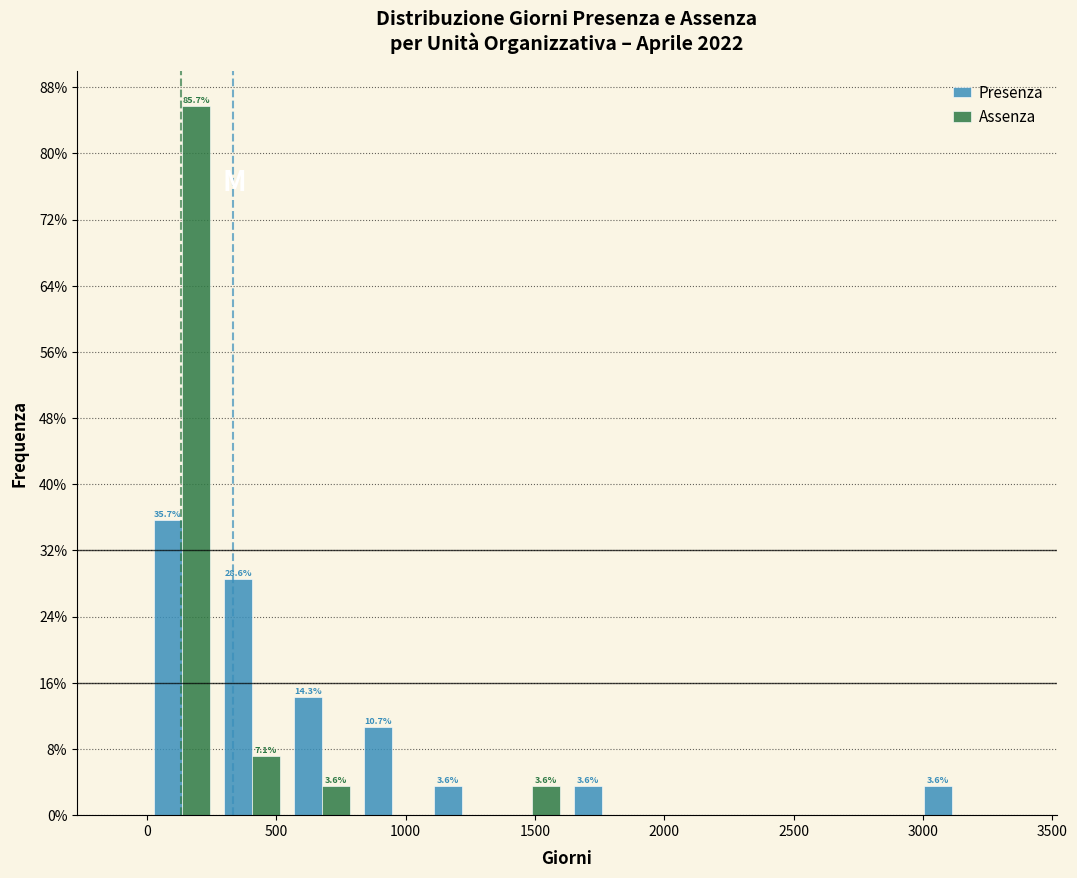

In the Assenza series, which range on the x-axis has the tallest bar?

0 to 250